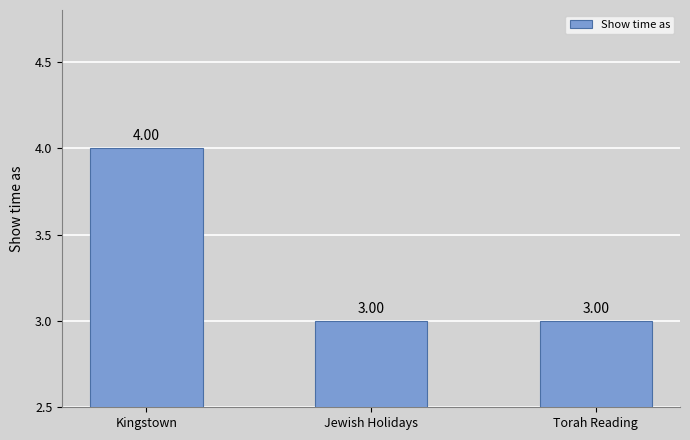

Reading left to right, transcribe all the data shown in this chart.

Kingstown=4	Jewish Holidays=3	Torah Reading=3